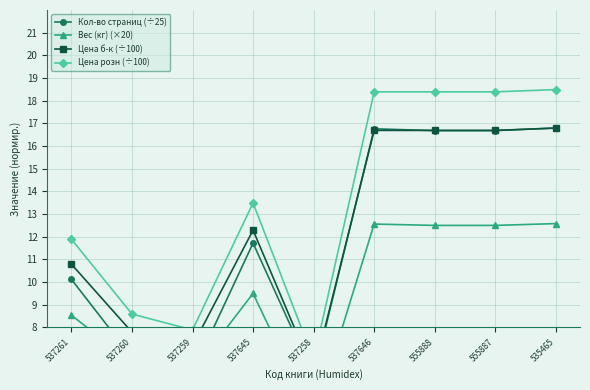

How many lines are shown in the chart?

4